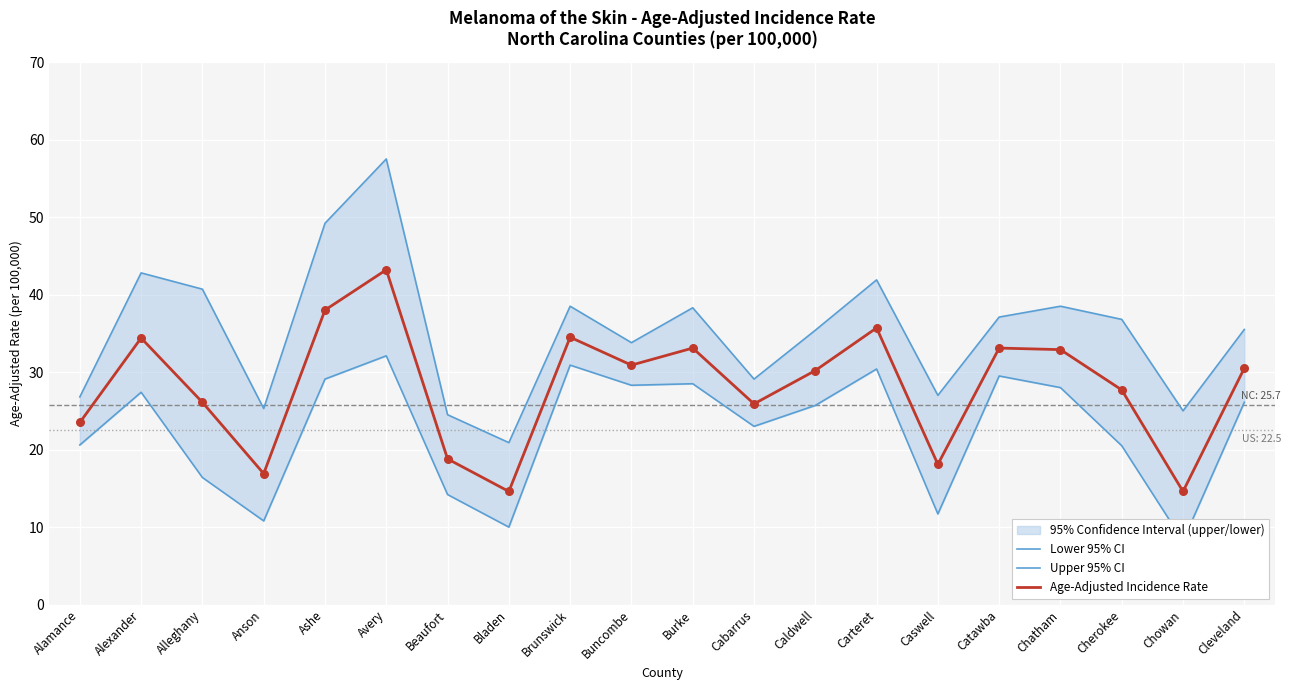

Which series reaches the maximum Y coordinate?

Upper 95% CI